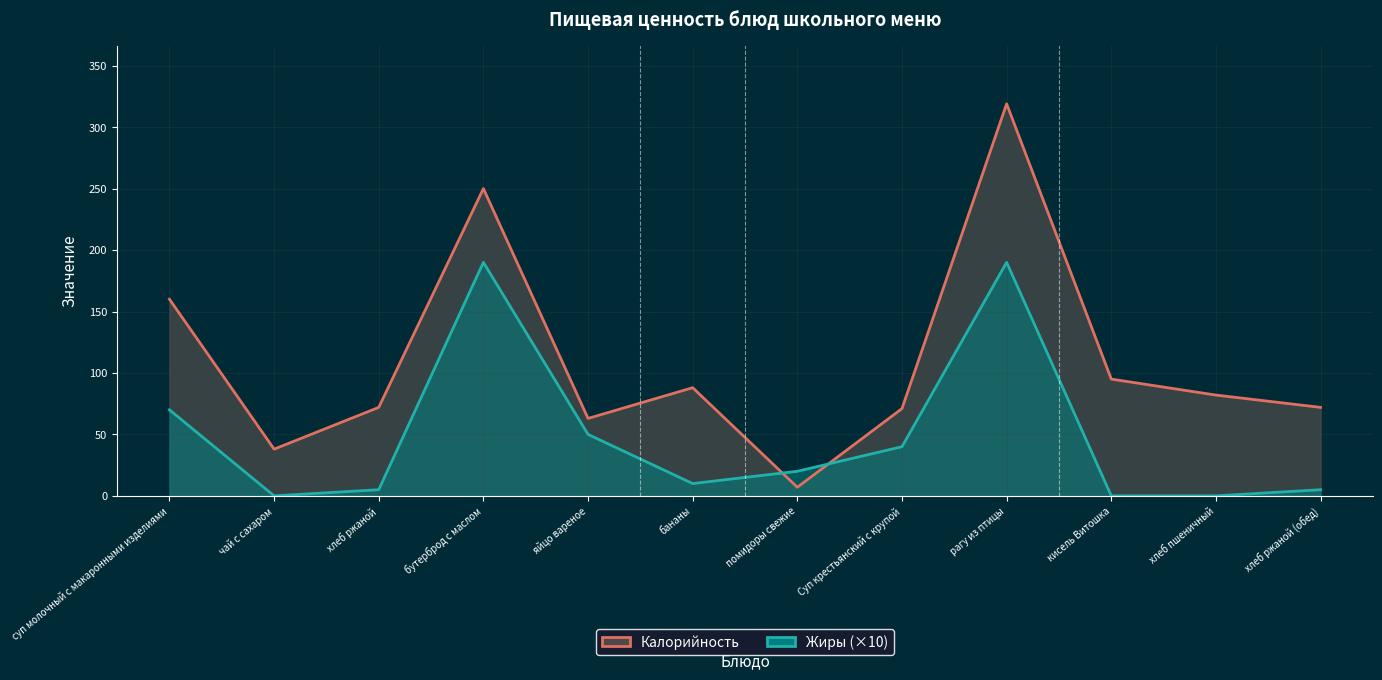

How many values in the Жиры (×10) series are below 20?

6